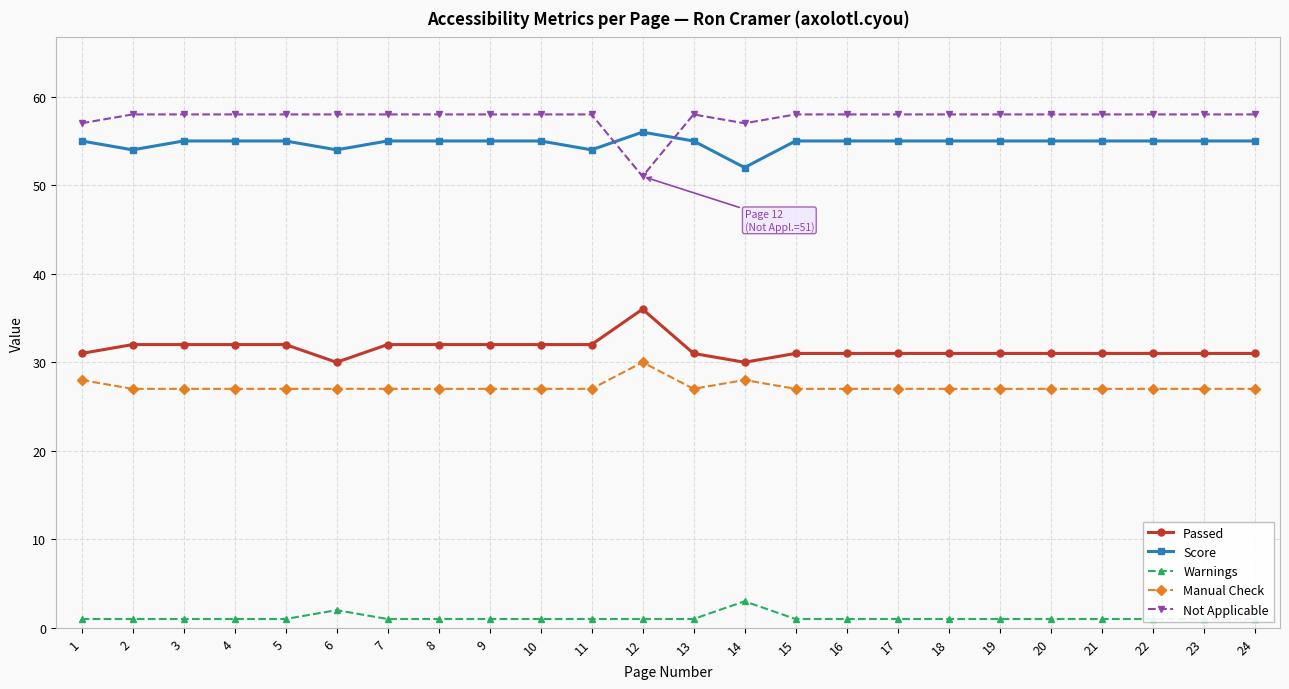

What is the total value across all series at 9?

173